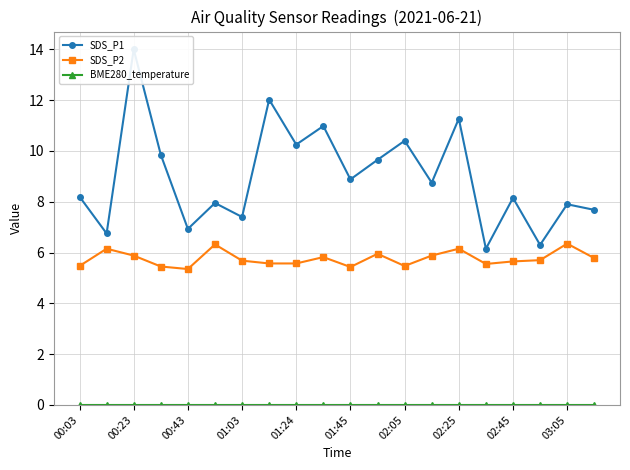

Is it true that SDS_P2 equals 5.6 at 01:24?

True